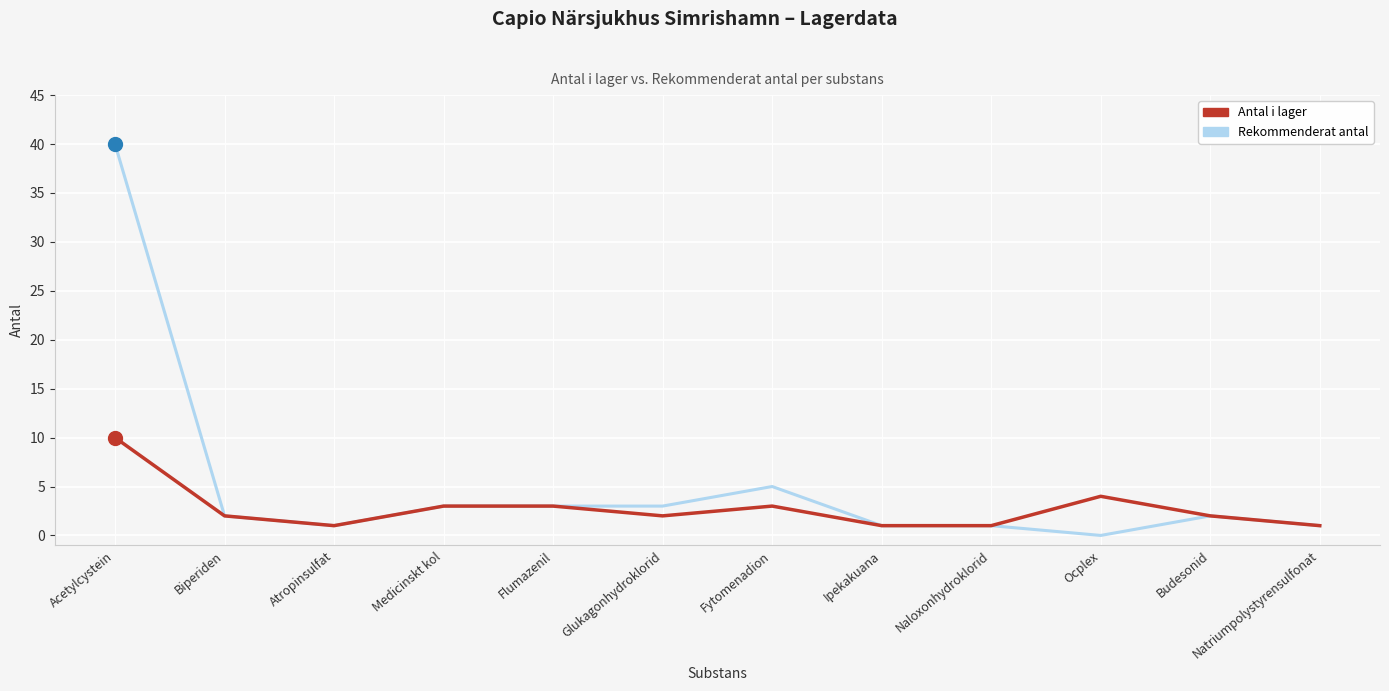

What position from the left is Fytomenadion?

7